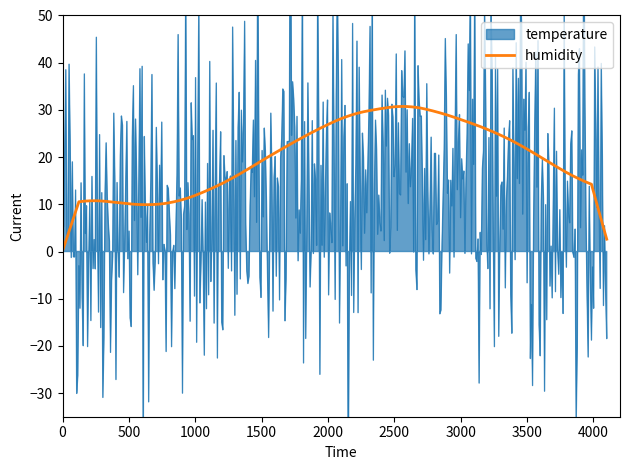

What is the highest value of the humidity series?

30.7